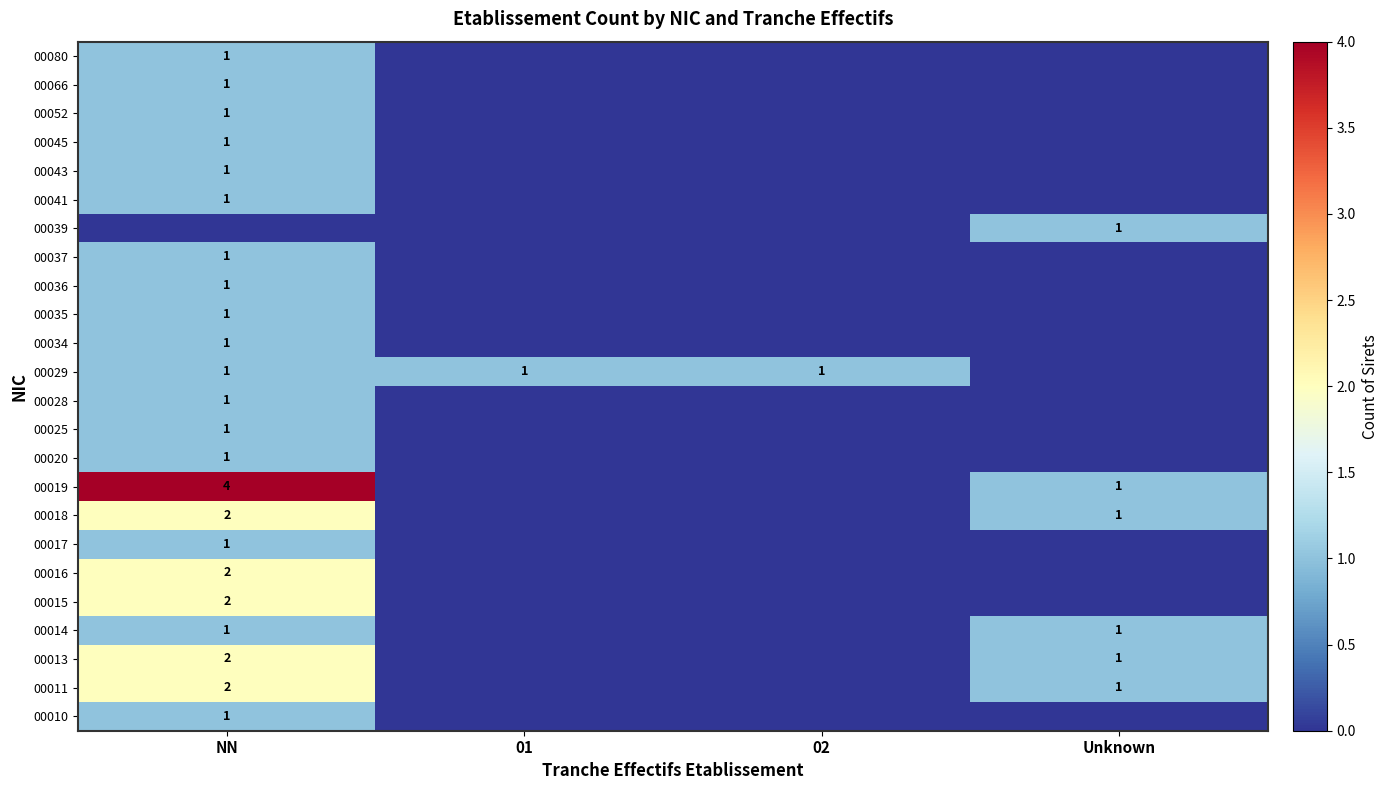

How many data points in 00029 are less than 1?

1